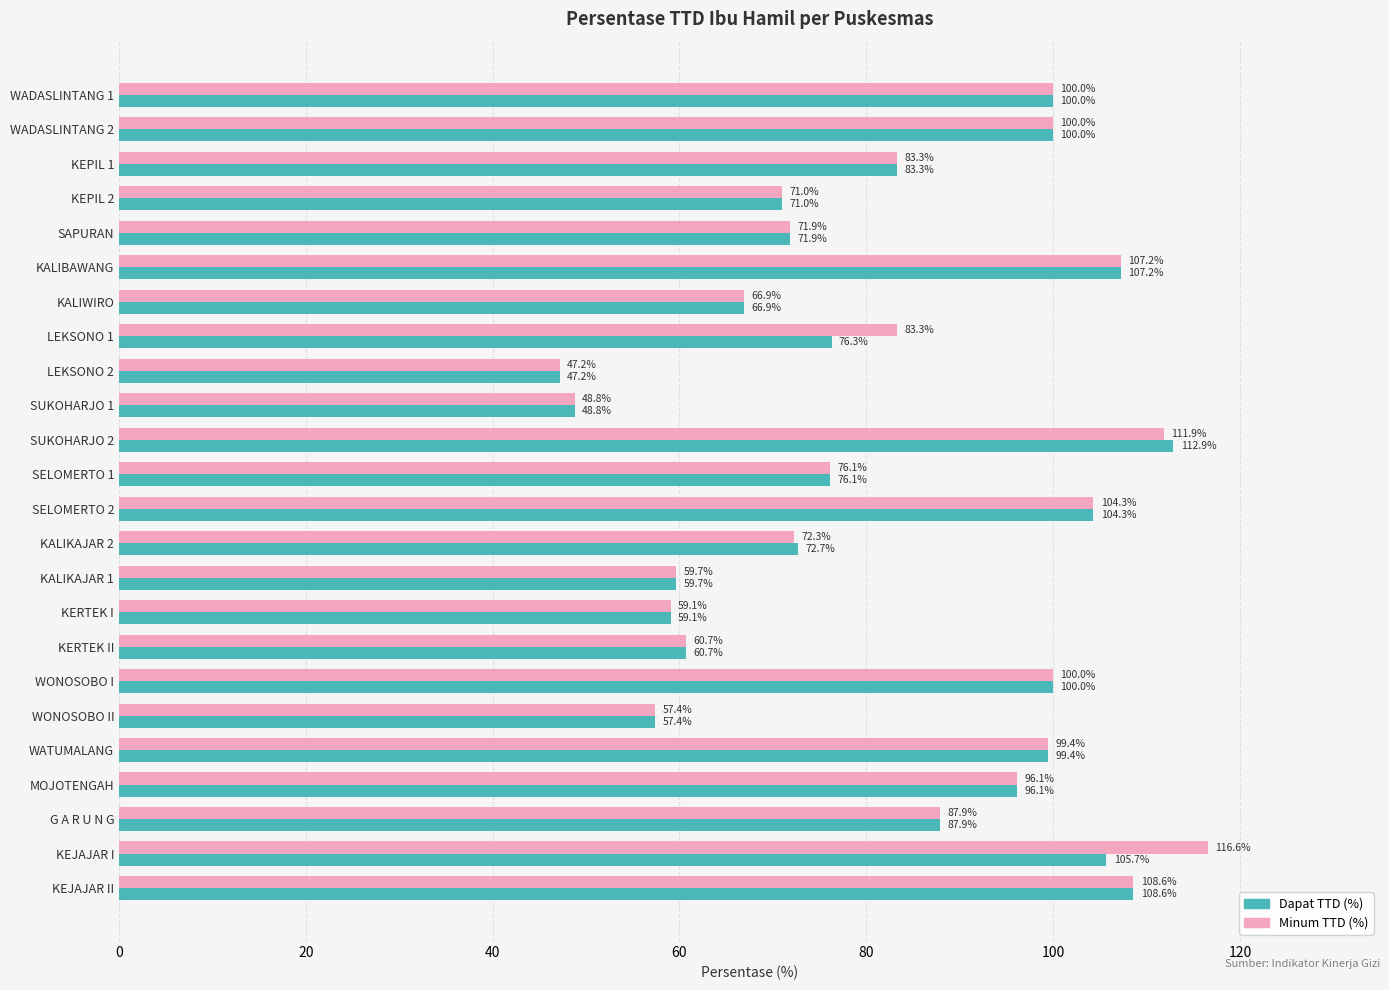

At which label does Dapat TTD (%) reach its peak?

SUKOHARJO 2